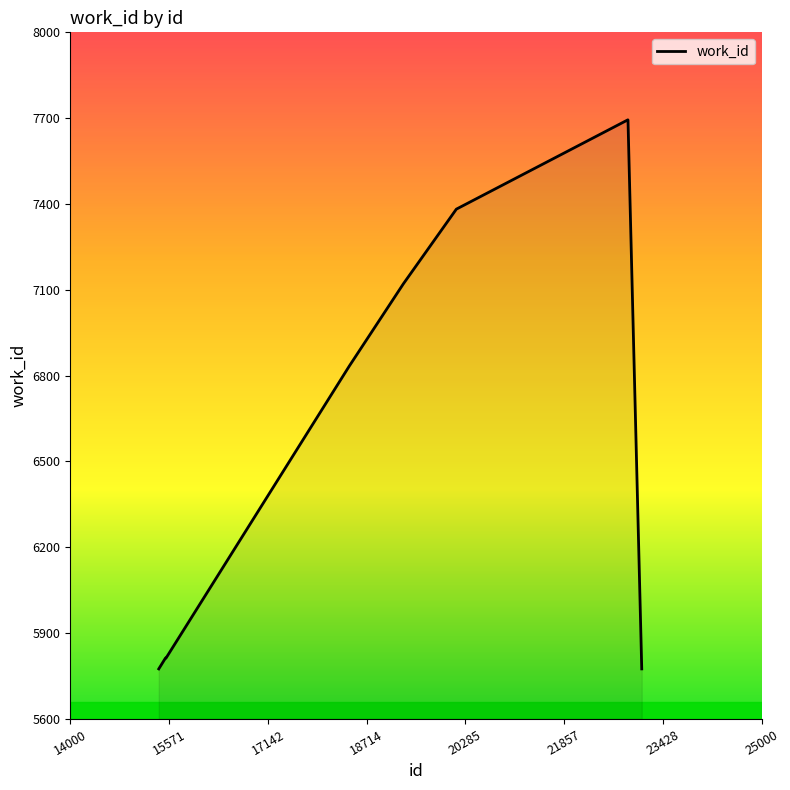

What is the difference between the maximum and minimum values?

1919